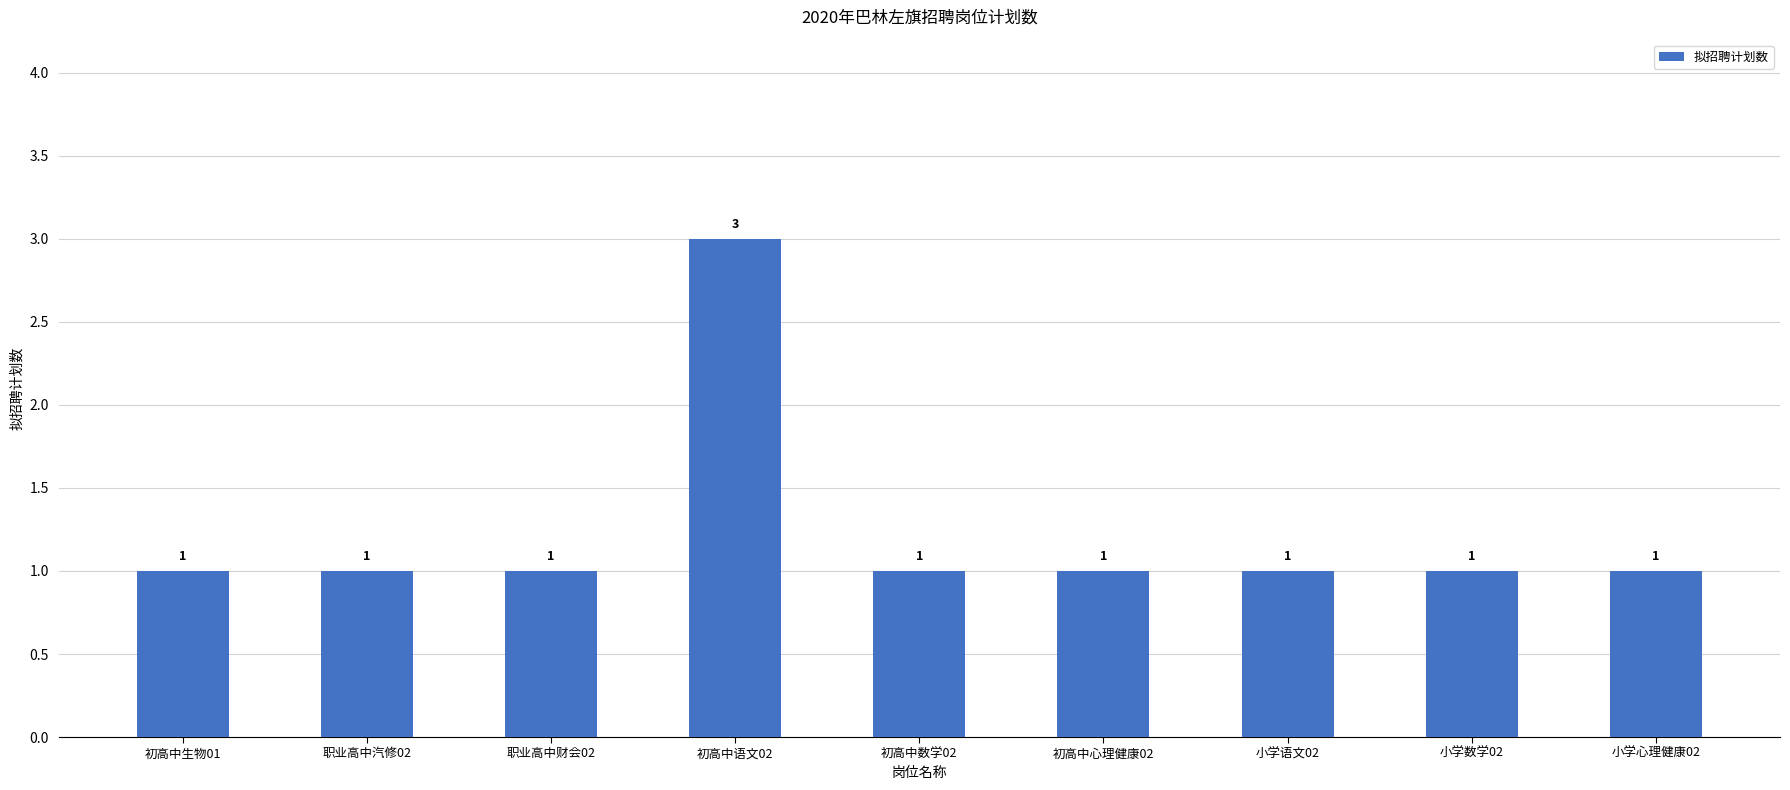

Reading left to right, what are all the values shown in this chart?

初高中生物01=1	职业高中汽修02=1	职业高中财会02=1	初高中语文02=3	初高中数学02=1	初高中心理健康02=1	小学语文02=1	小学数学02=1	小学心理健康02=1